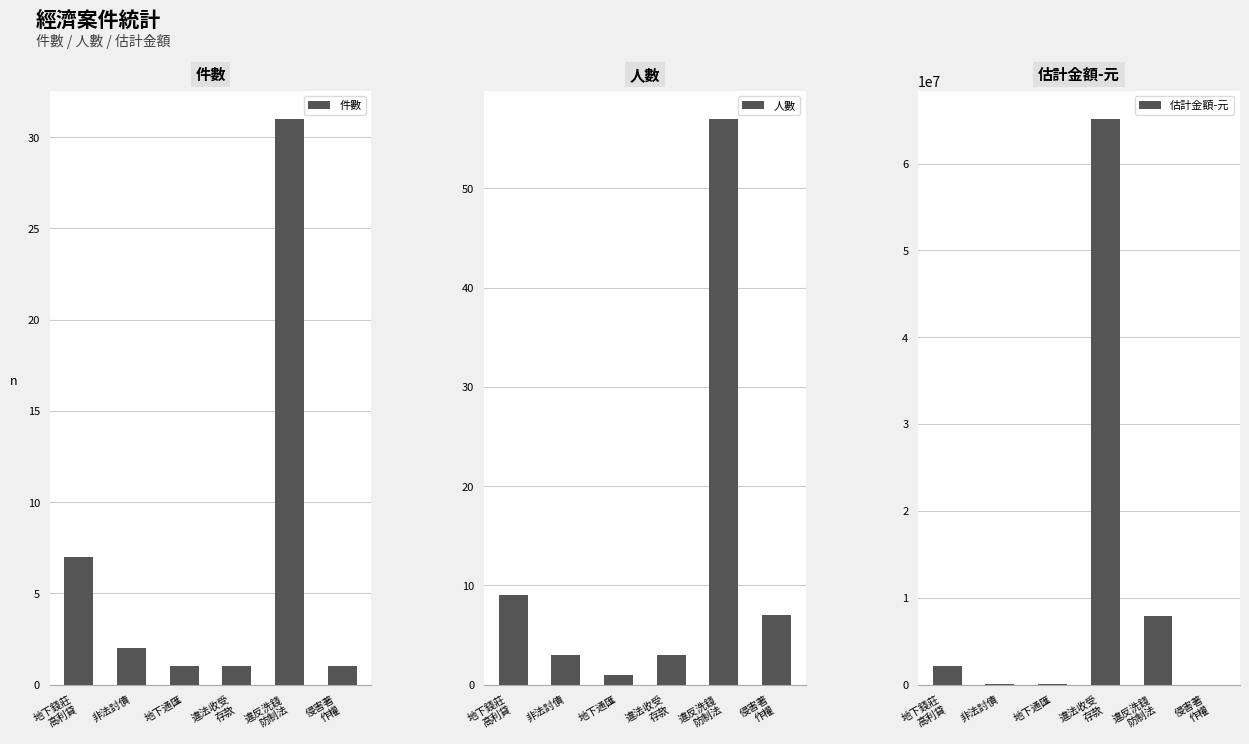

What are all the series names shown in the legend?

件數, 人數, 估計金額-元